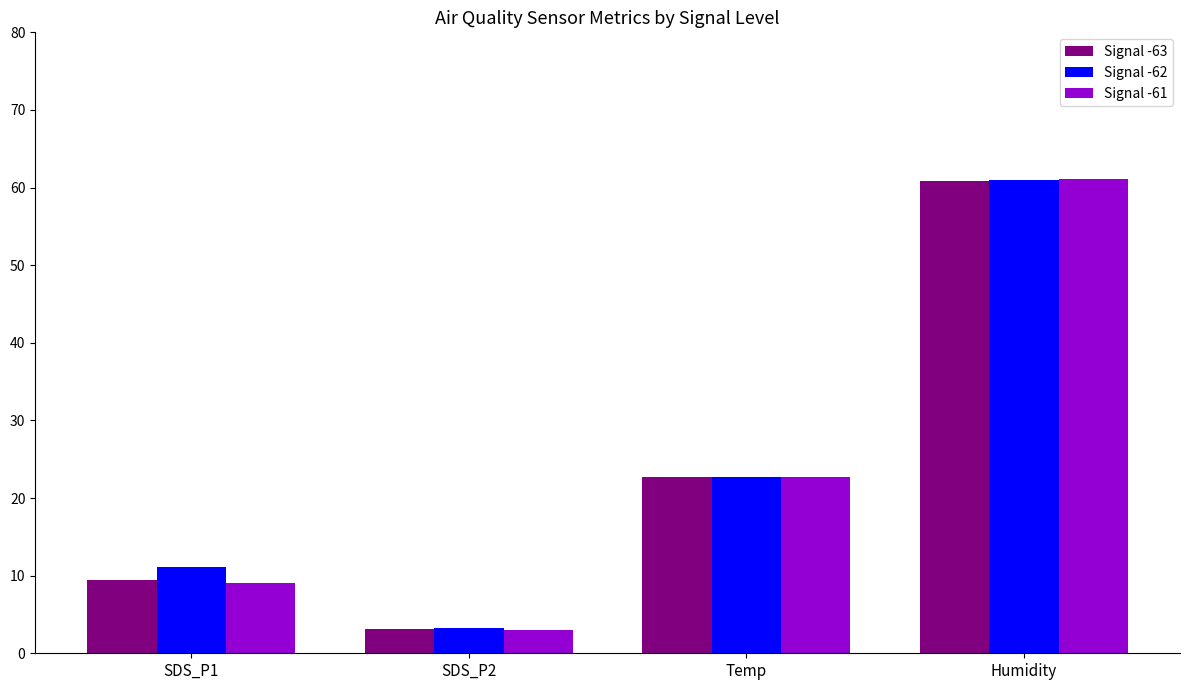

What is the sum of all Signal -61 values?

95.9